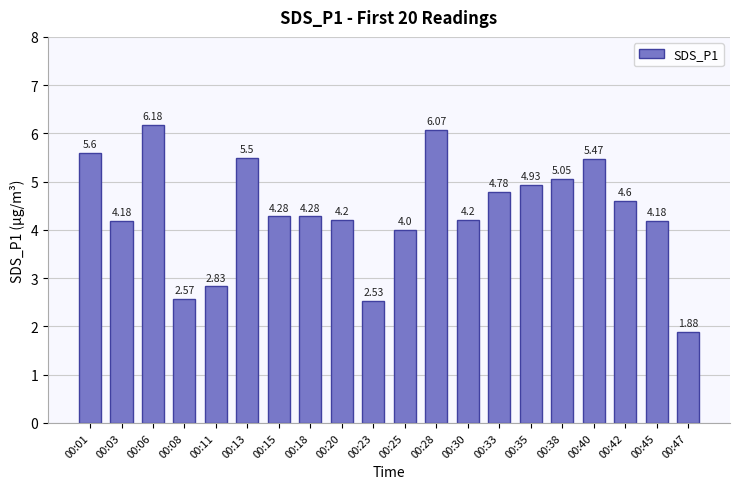

What is the ratio of the value at 00:25 to the value at 00:08?

1.6